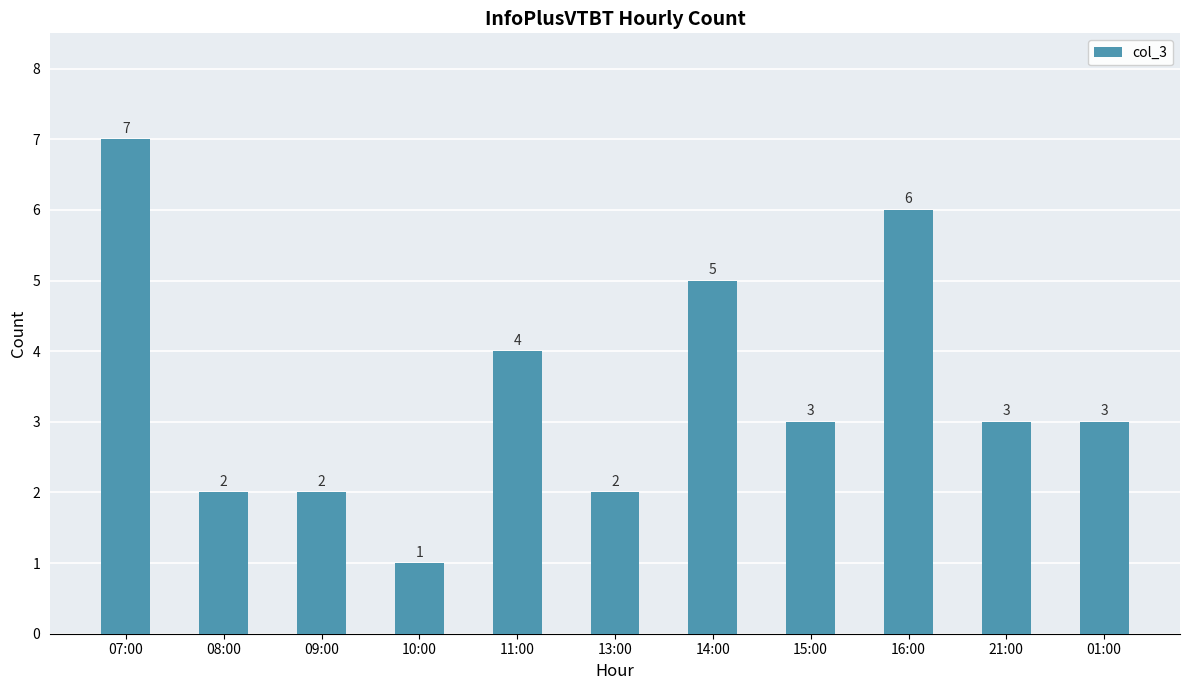

What is the average value?

3